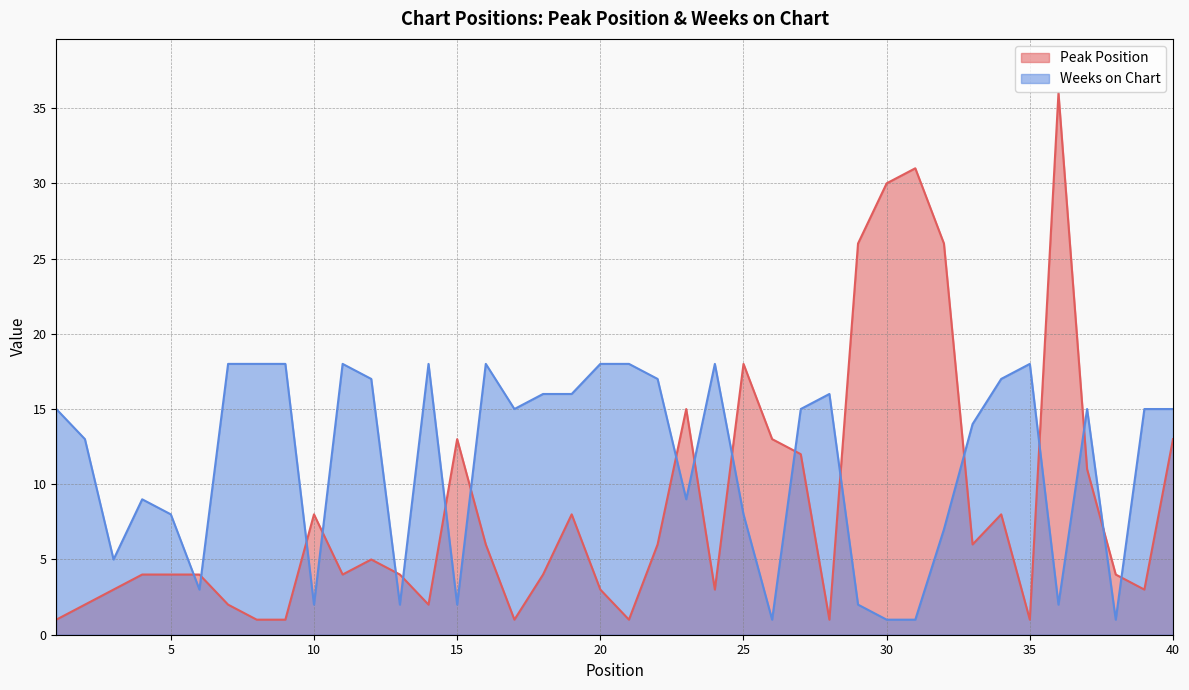

Which series ends up on top after the final intersection of Peak Position and Weeks on Chart?

Weeks on Chart